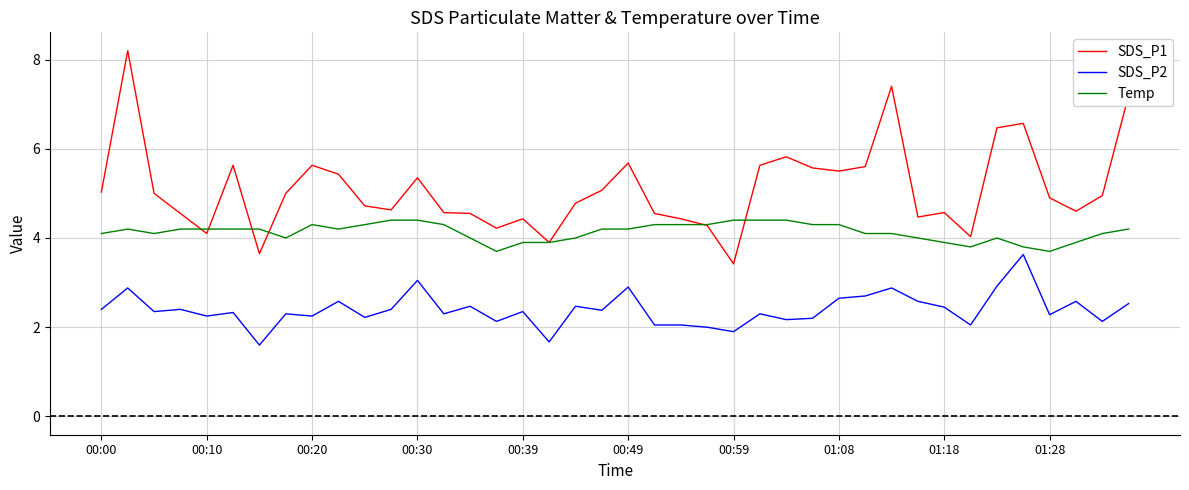

Which series has the largest total across all categories?

SDS_P1